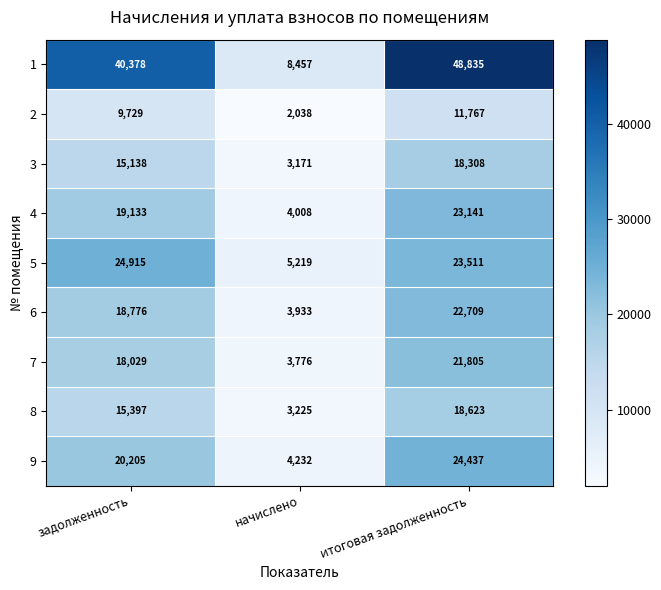

Reading right to left, what are all the values shown in this chart?

1: 48835	8457	40378
2: 11767	2038	9729
3: 18308	3171	15138
4: 23141	4008	19133
5: 23511	5219	24915
6: 22709	3933	18776
7: 21805	3776	18029
8: 18623	3225	15397
9: 24437	4232	20205